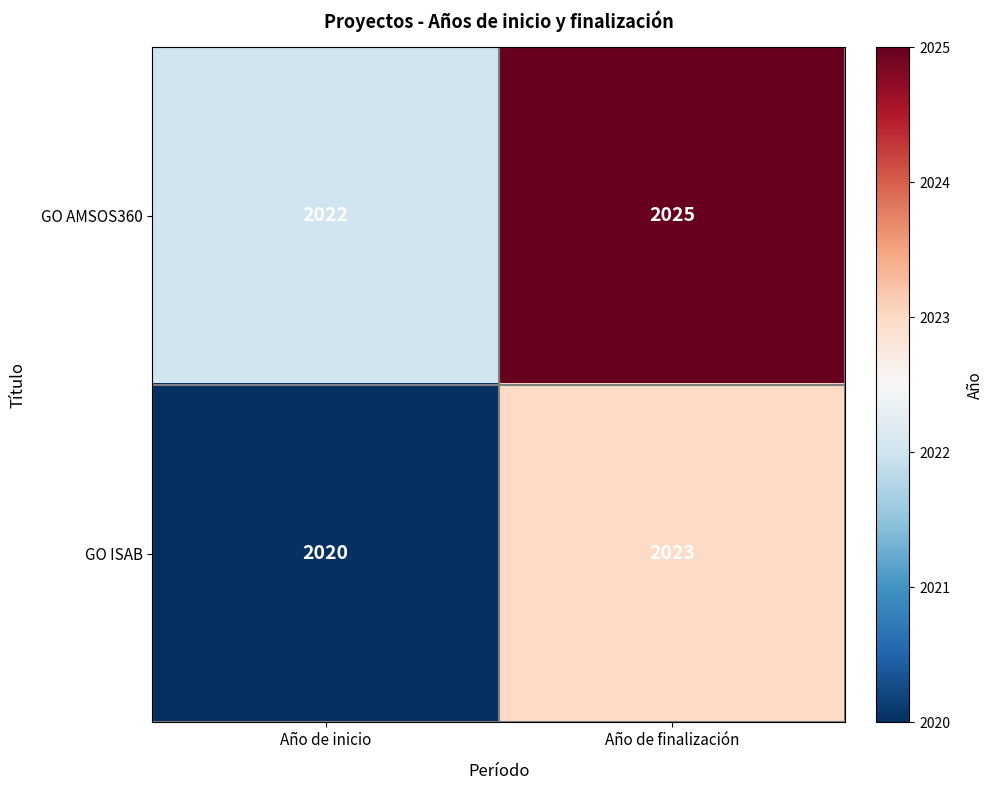

At which category does the chart reach its minimum across all series?

Año de inicio